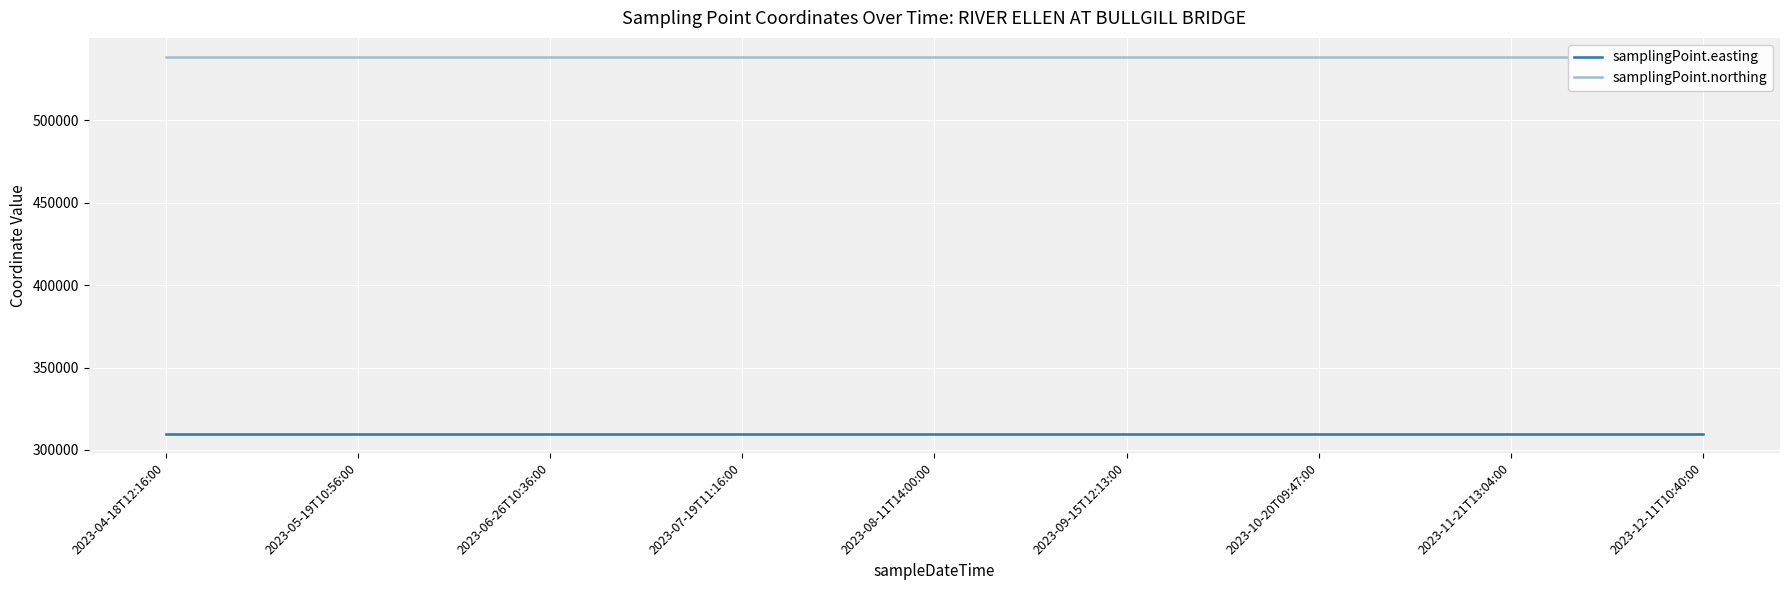

At which label is samplingPoint.northing closest to 538495?

2023-04-18T12:16:00